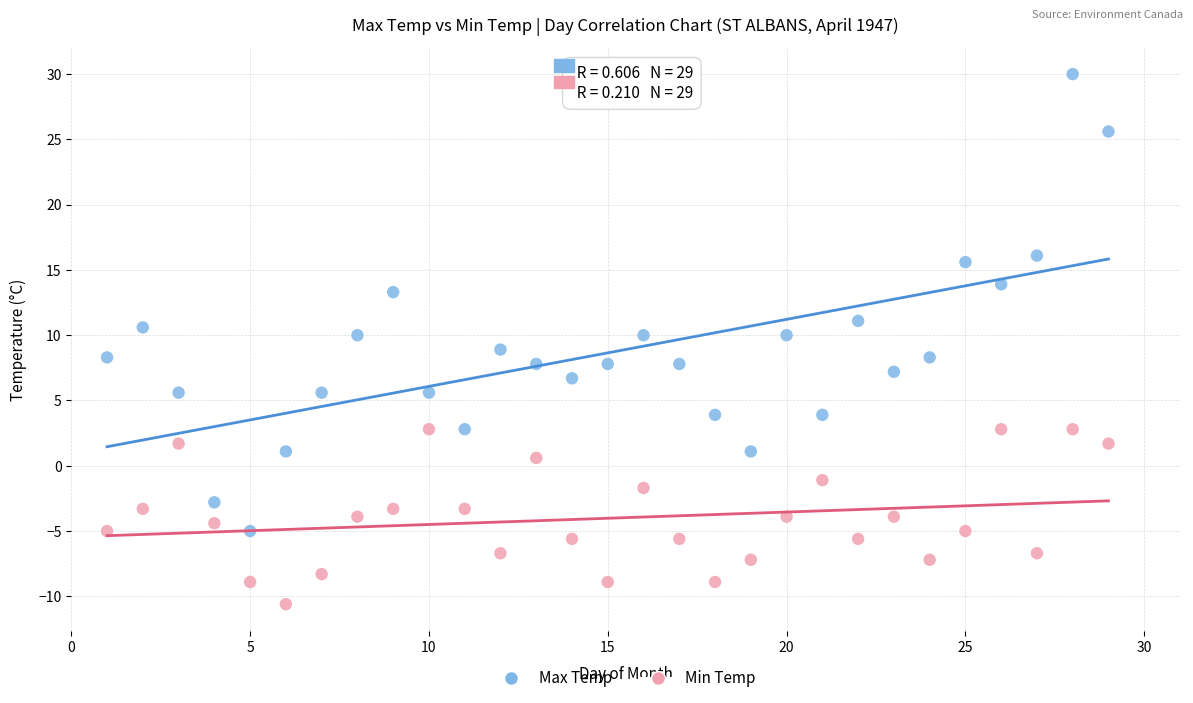

Which series contains the highest Y value?

Max Temp